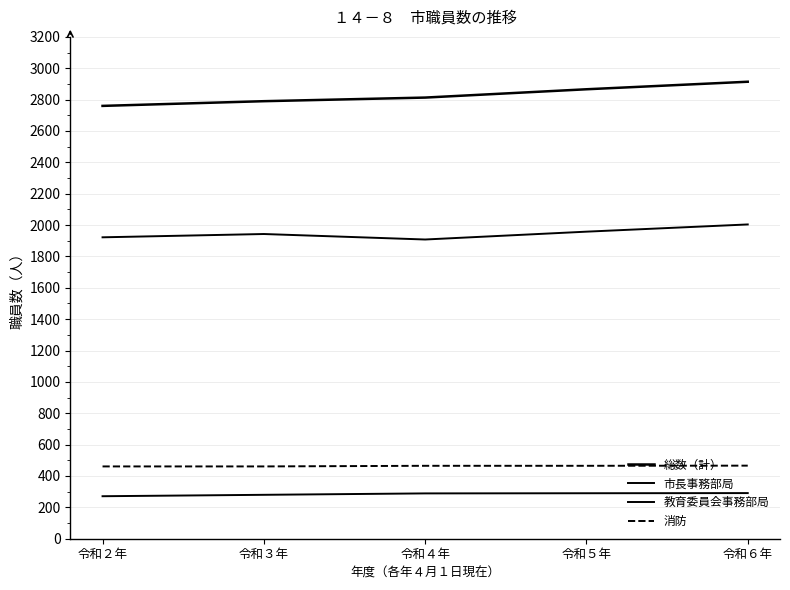

Is this an area chart (filled region under the line)?

No